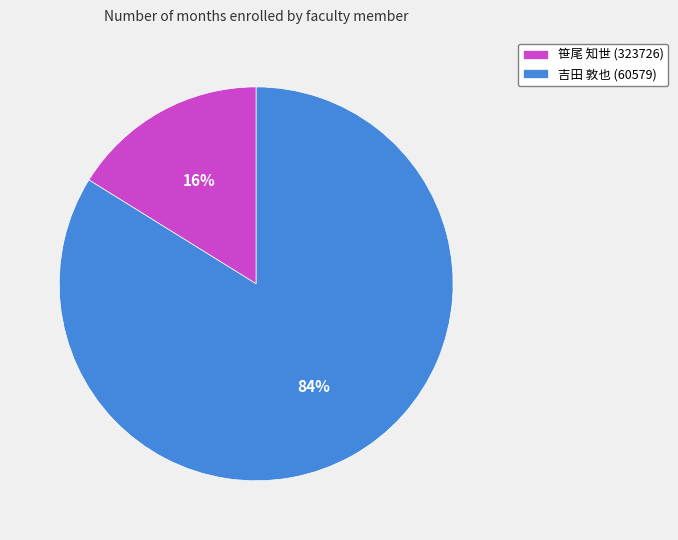

Which slice is the smallest?

笹尾 知世 (323726)